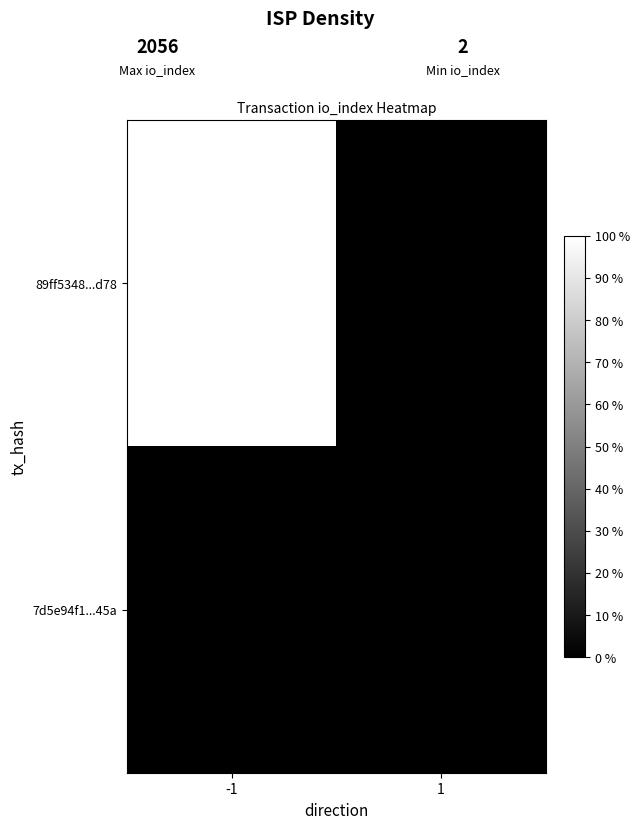

At which category is the sum across all series the highest?

-1